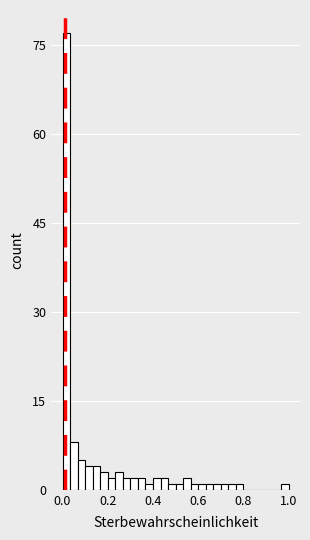

Read against the x-axis, roughly where is the centre of the tallest bar?

0.02